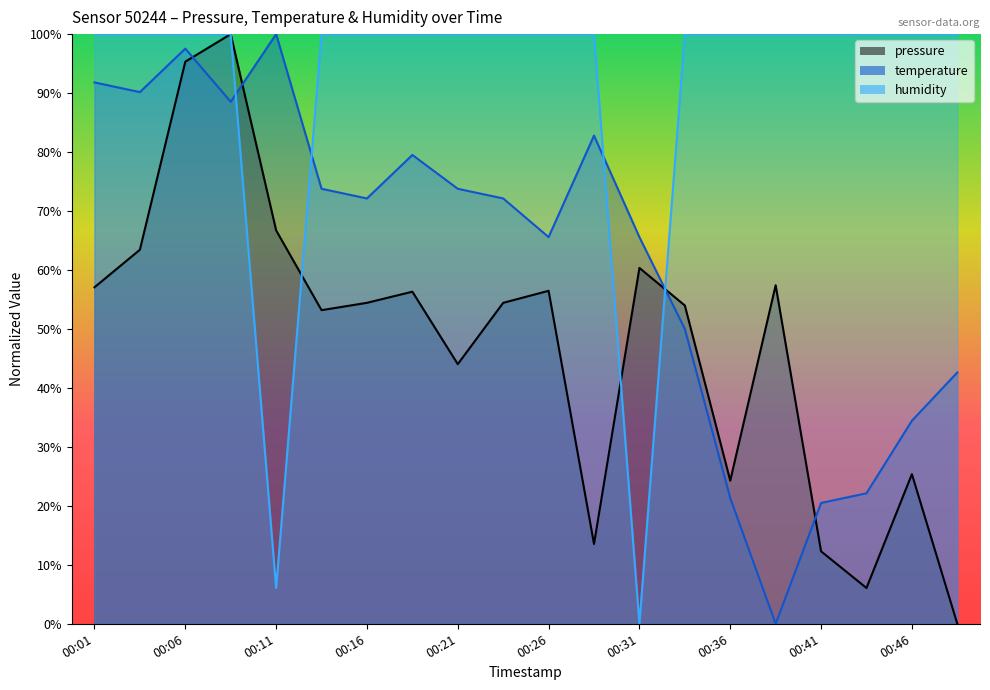

What is the spread (max minus min) of values at 00:19?

43.7